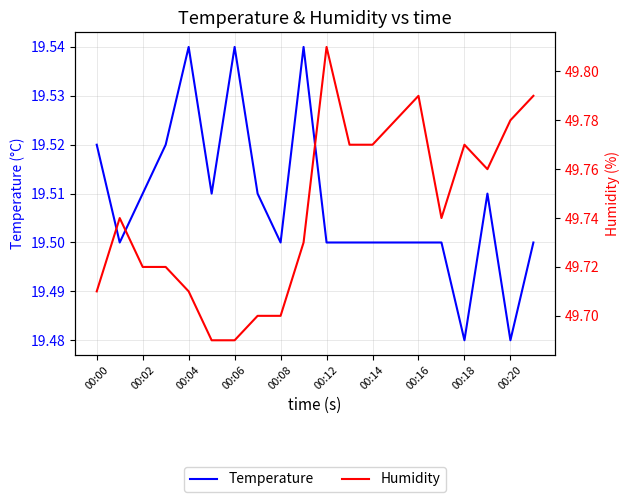

What is the label of the 20th point from the right?

00:00